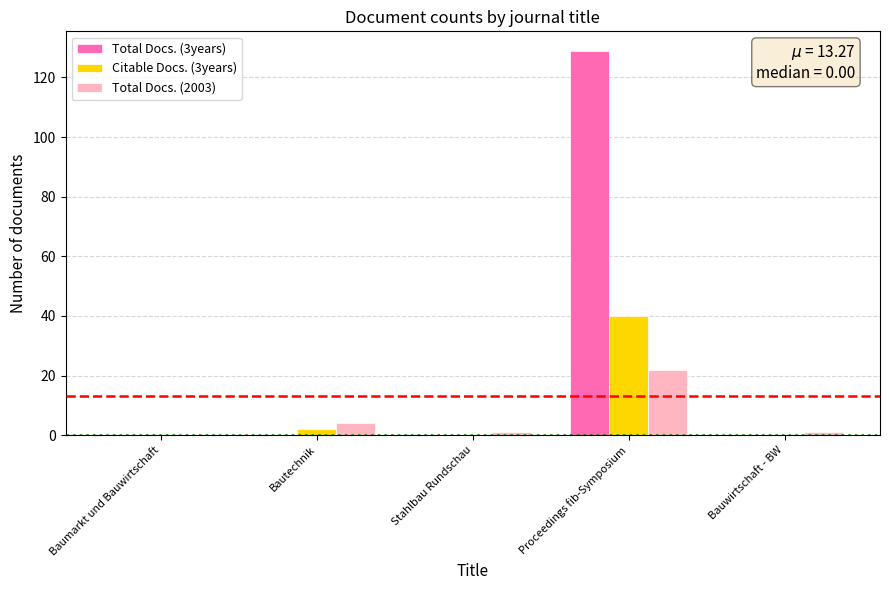

Which series has the largest total across all categories?

Total Docs. (3years)